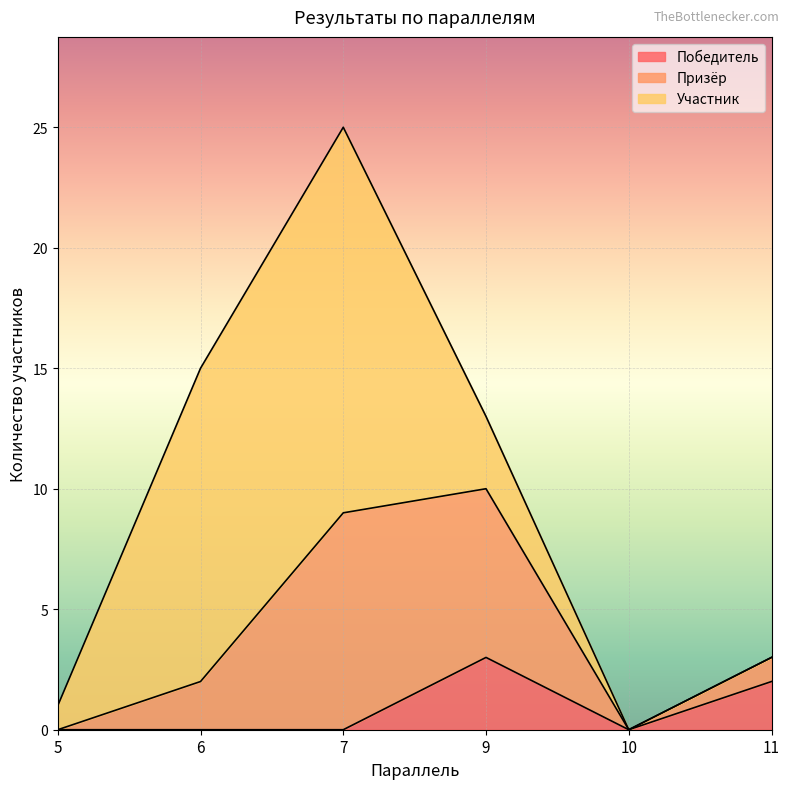

True or false: Победитель and Участник intersect in this chart.

False